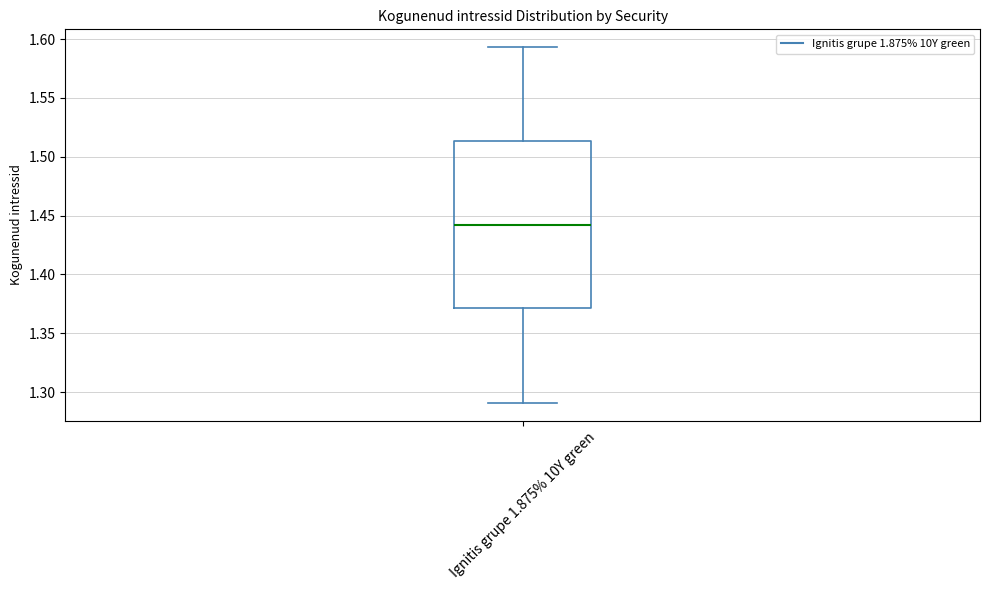

Transcribe this box plot: give where the median line is, the range the box spans, and where the two whiskers end, as read against the y-axis. The values are not printed on the chart, so give them approximately, as read against the axis.

median 1.440, box 1.370 to 1.515, whiskers 1.290 to 1.595